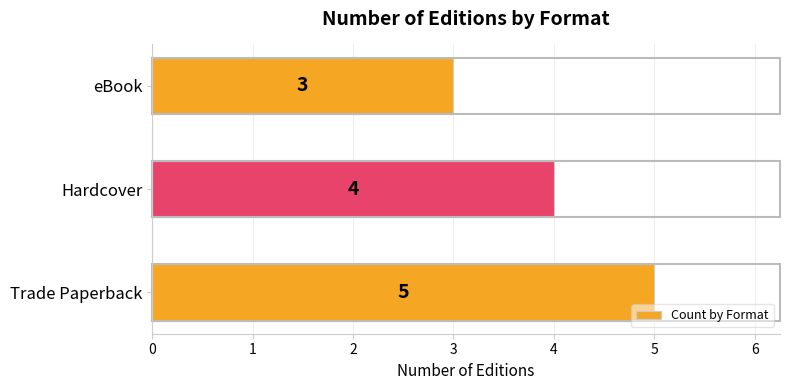

Are the bars horizontal?

Yes